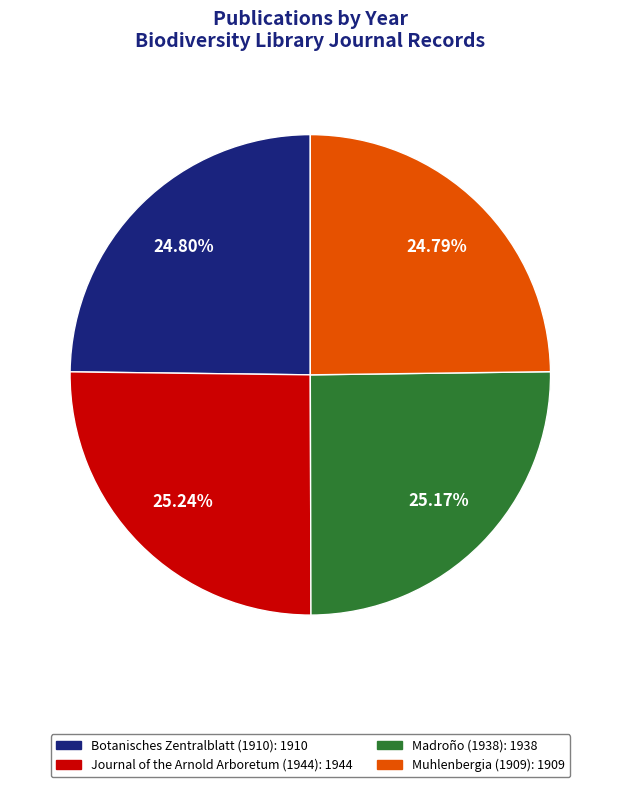

What is the ratio of the value at Journal of the Arnold Arboretum (1944) to the value at Botanisches Zentralblatt (1910)?

1.0